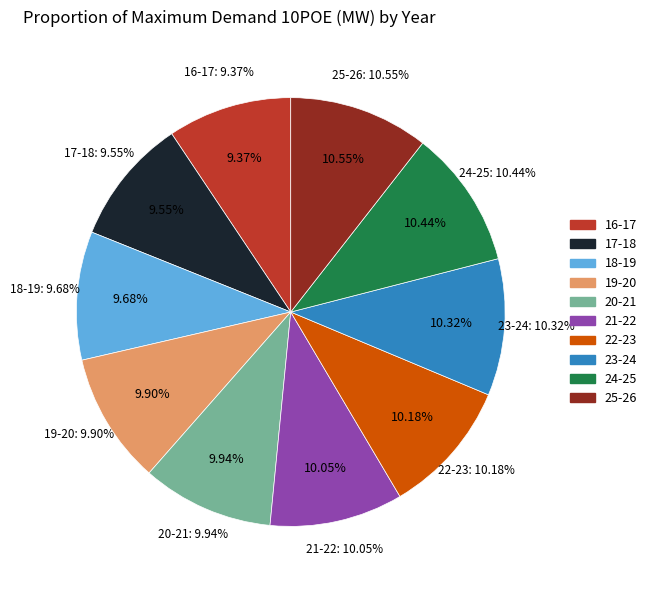

Which slice is the smallest?

16-17